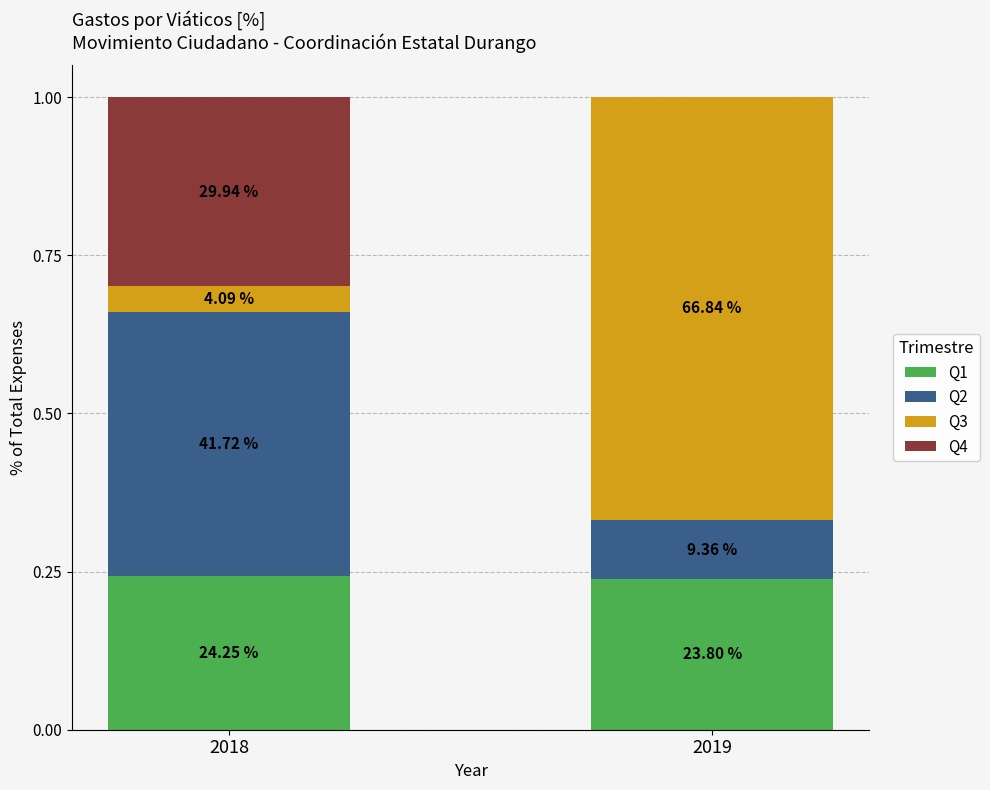

What are all the series names shown in the legend?

Q1, Q2, Q3, Q4